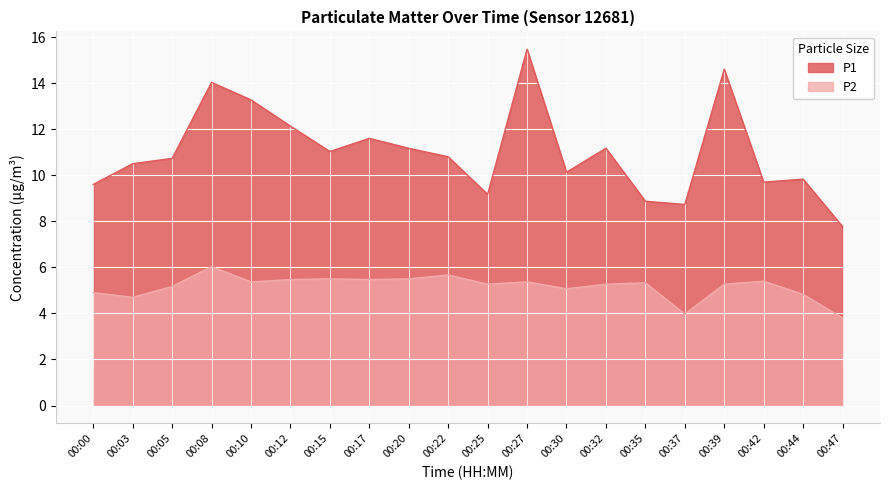

True or false: P1 has a value of 13.3 at 00:10.

True